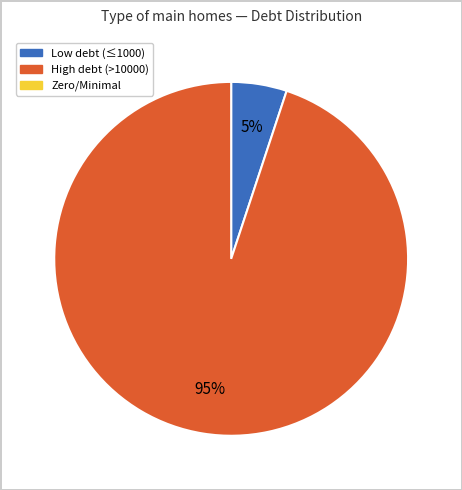

Is there a majority slice in this chart?

Yes